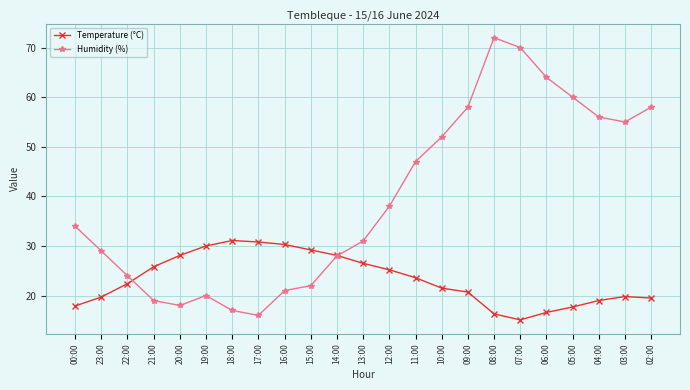

Does the chart display data point markers on the line(s)?

Yes